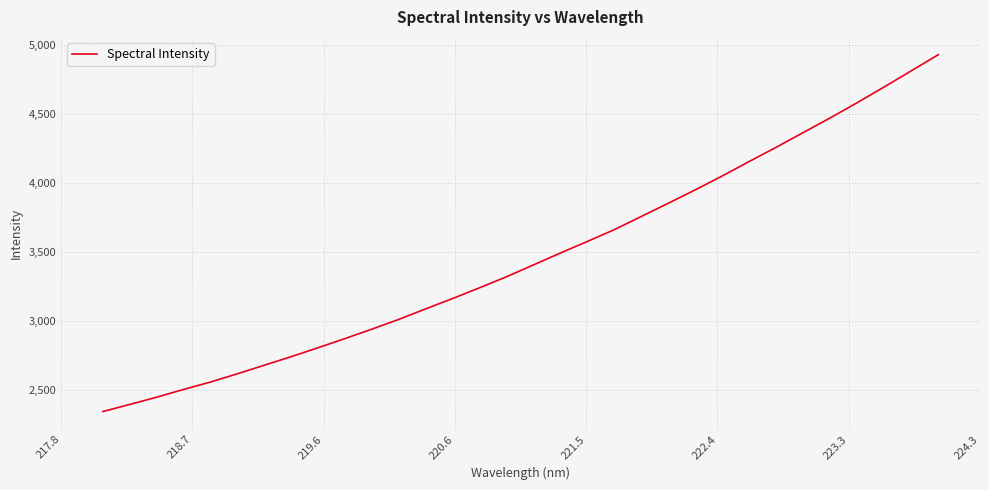

True or false: there are more than 1 points higher than both neighbors.

False